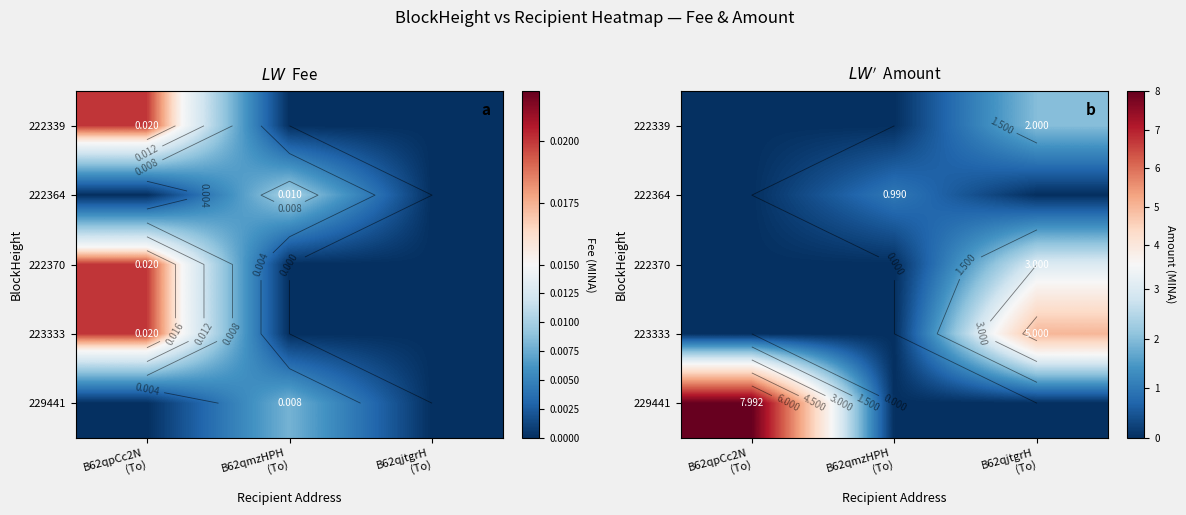

What is the total value across all series at B62qpCc2N
(To)?

8.0